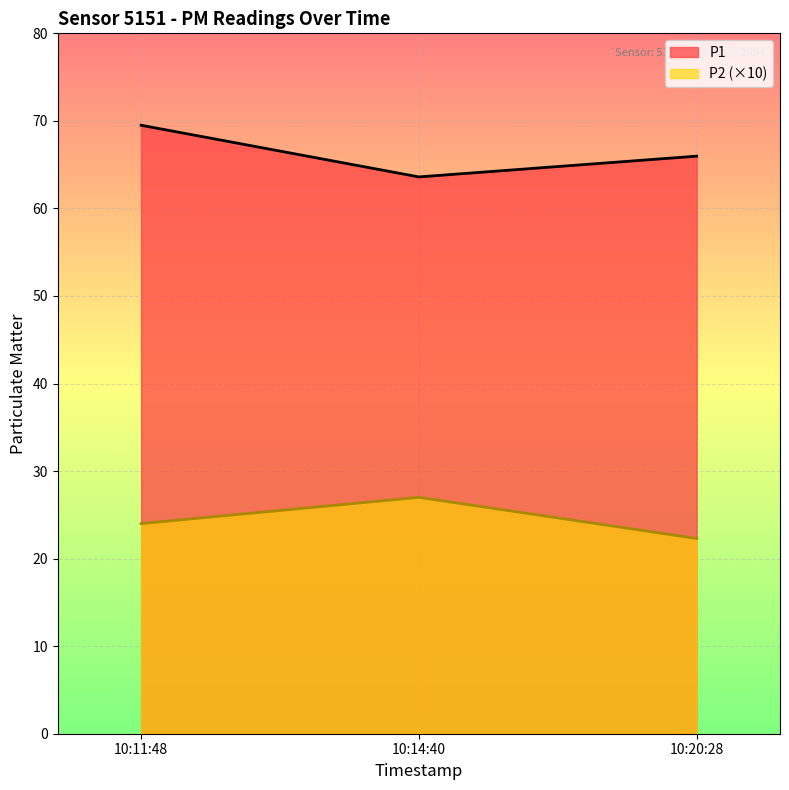

What is the total value across all series at 10:20:28?

88.3